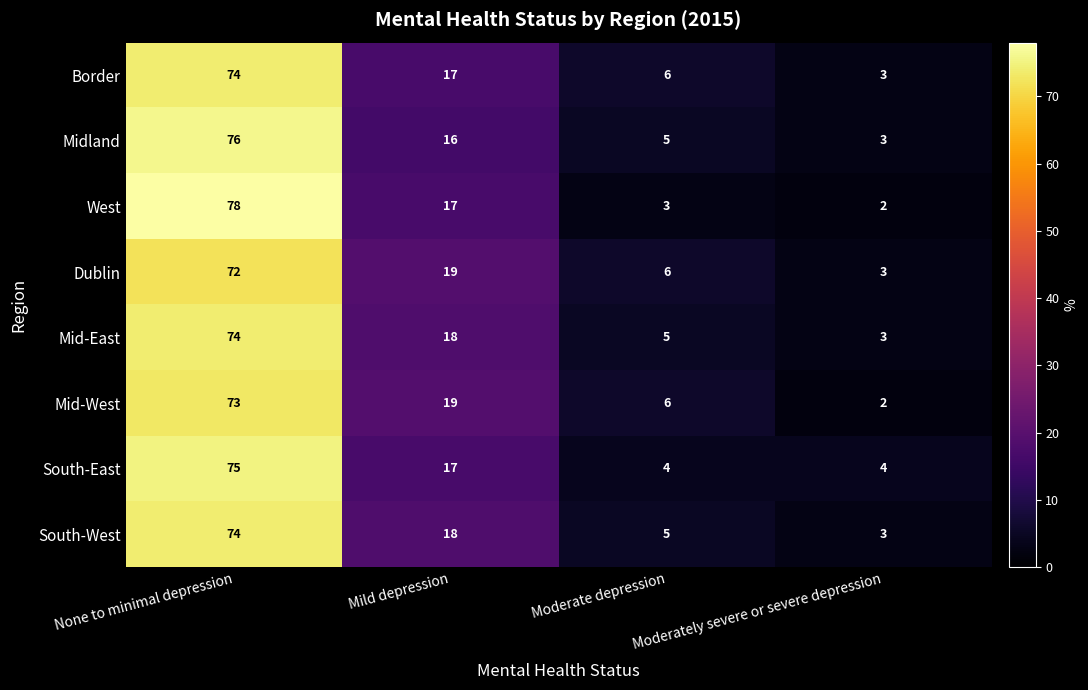

How many series are shown in this chart?

8